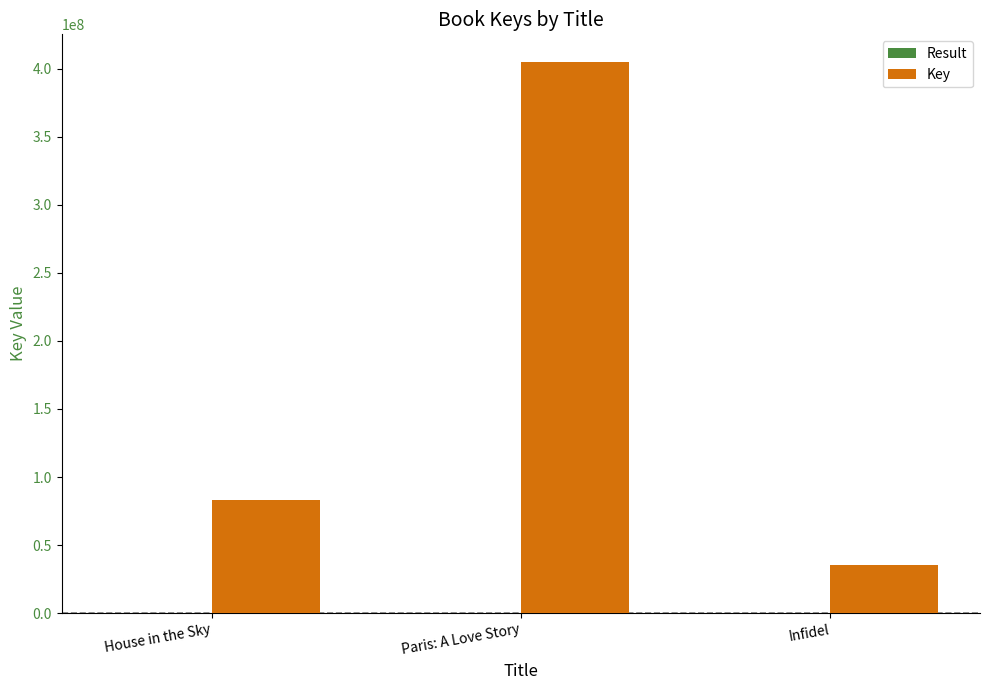

Between House in the Sky and Infidel, which series saw the biggest shift?

Key